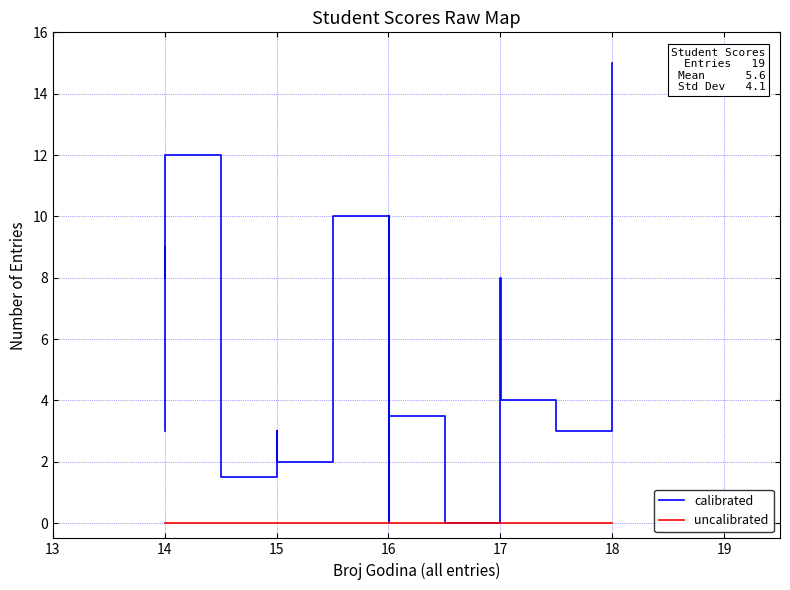

How many data points are less than 4?

8